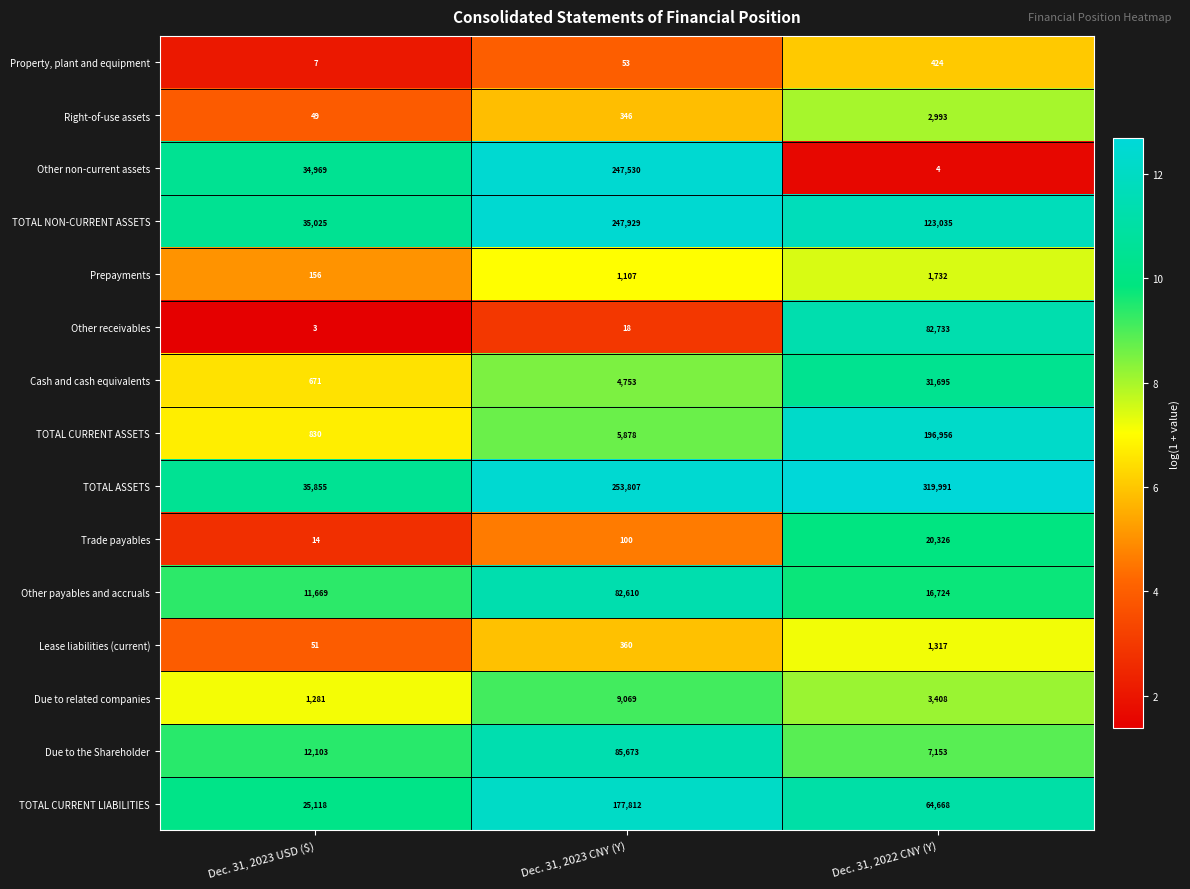

The TOTAL CURRENT ASSETS series shows 196956 at Dec. 31, 2022 CNY (Y). True or false?

True